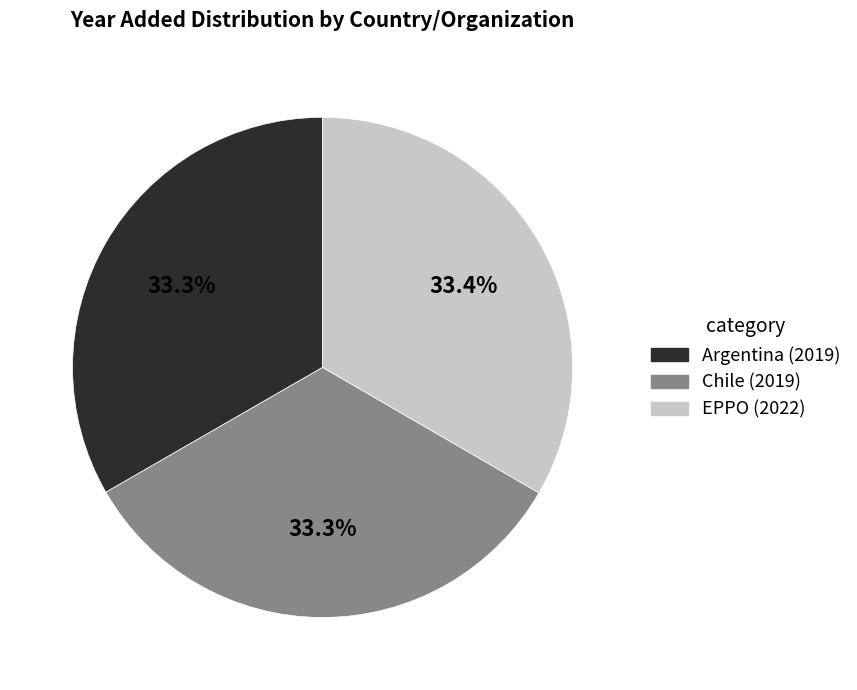

Does Argentina (2019) account for over 50% of the chart?

No